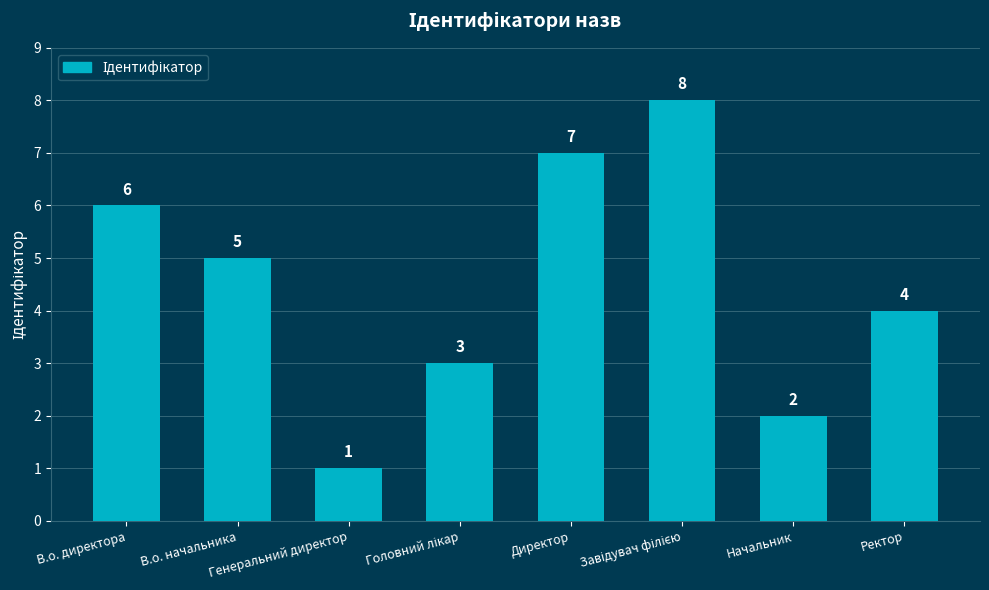

Is it true that the value at В.о. начальника is 5?

True